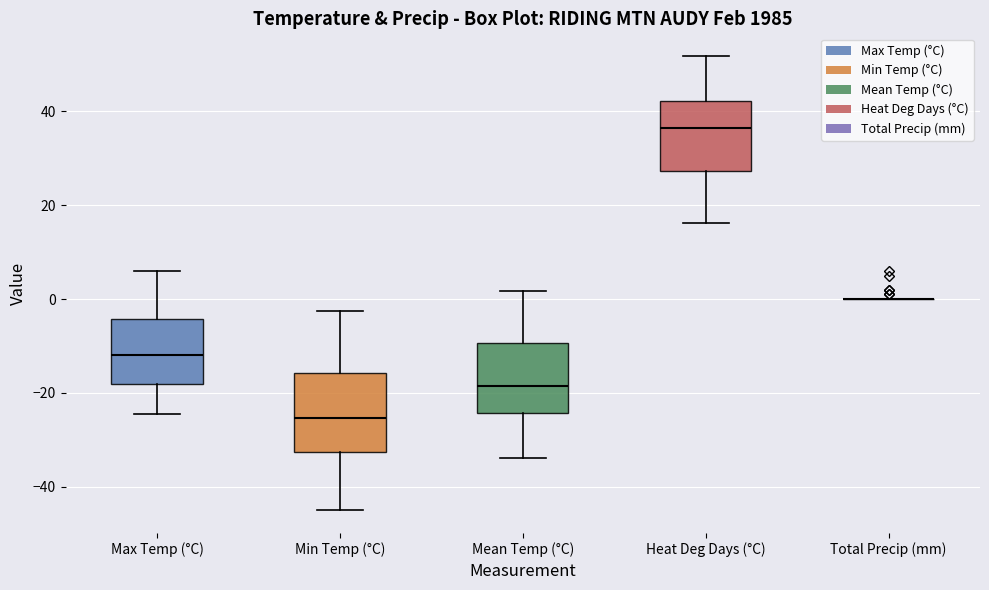

Which box is the tallest, from its lower edge to its upper edge?

Min Temp (°C)